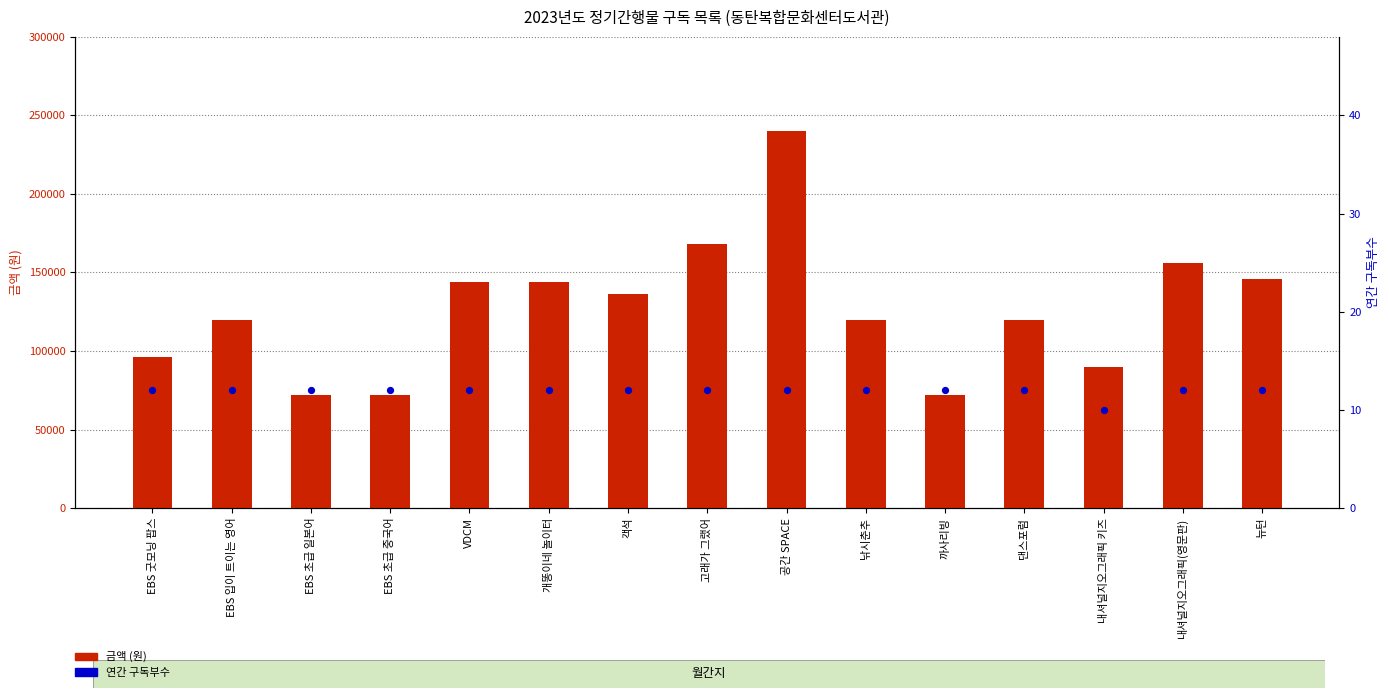

At which category is the sum across all series the highest?

공간 SPACE